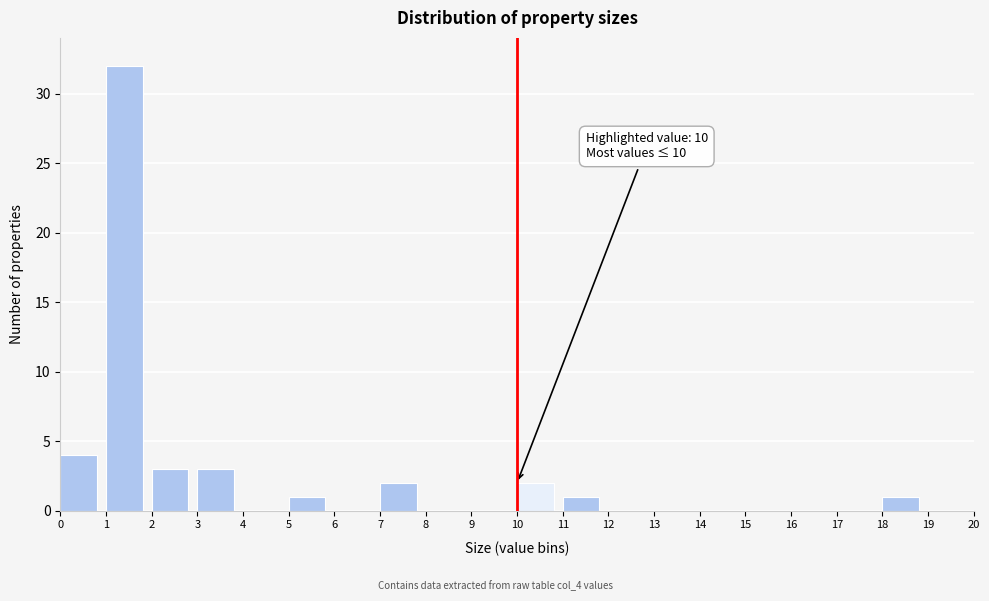

Over which range of the x-axis is the bar tallest?

1 to 2